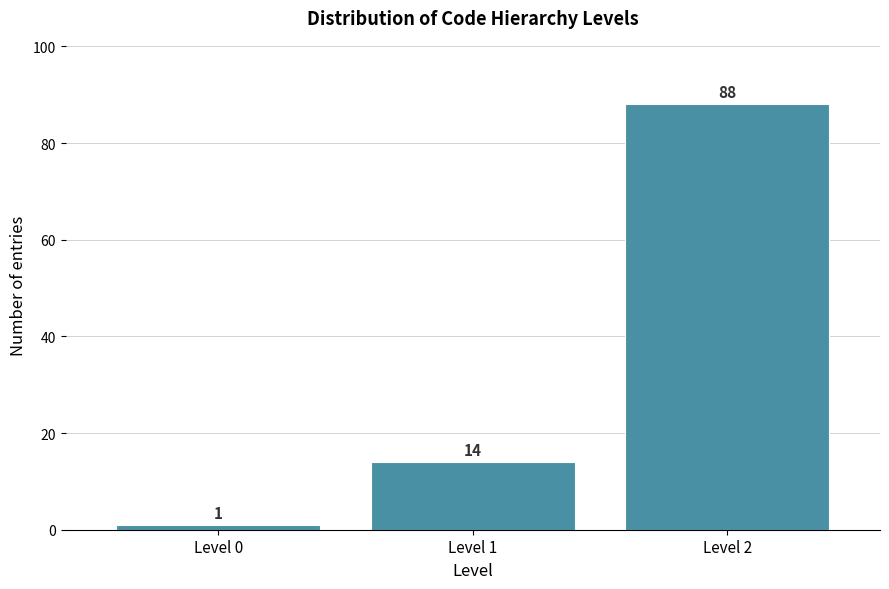

Reading left to right, transcribe this chart: for each bar, give the range it covers on the x-axis and its height.

-0.5 to 0.5: 1
0.5 to 1.5: 14
1.5 to 2.5: 88